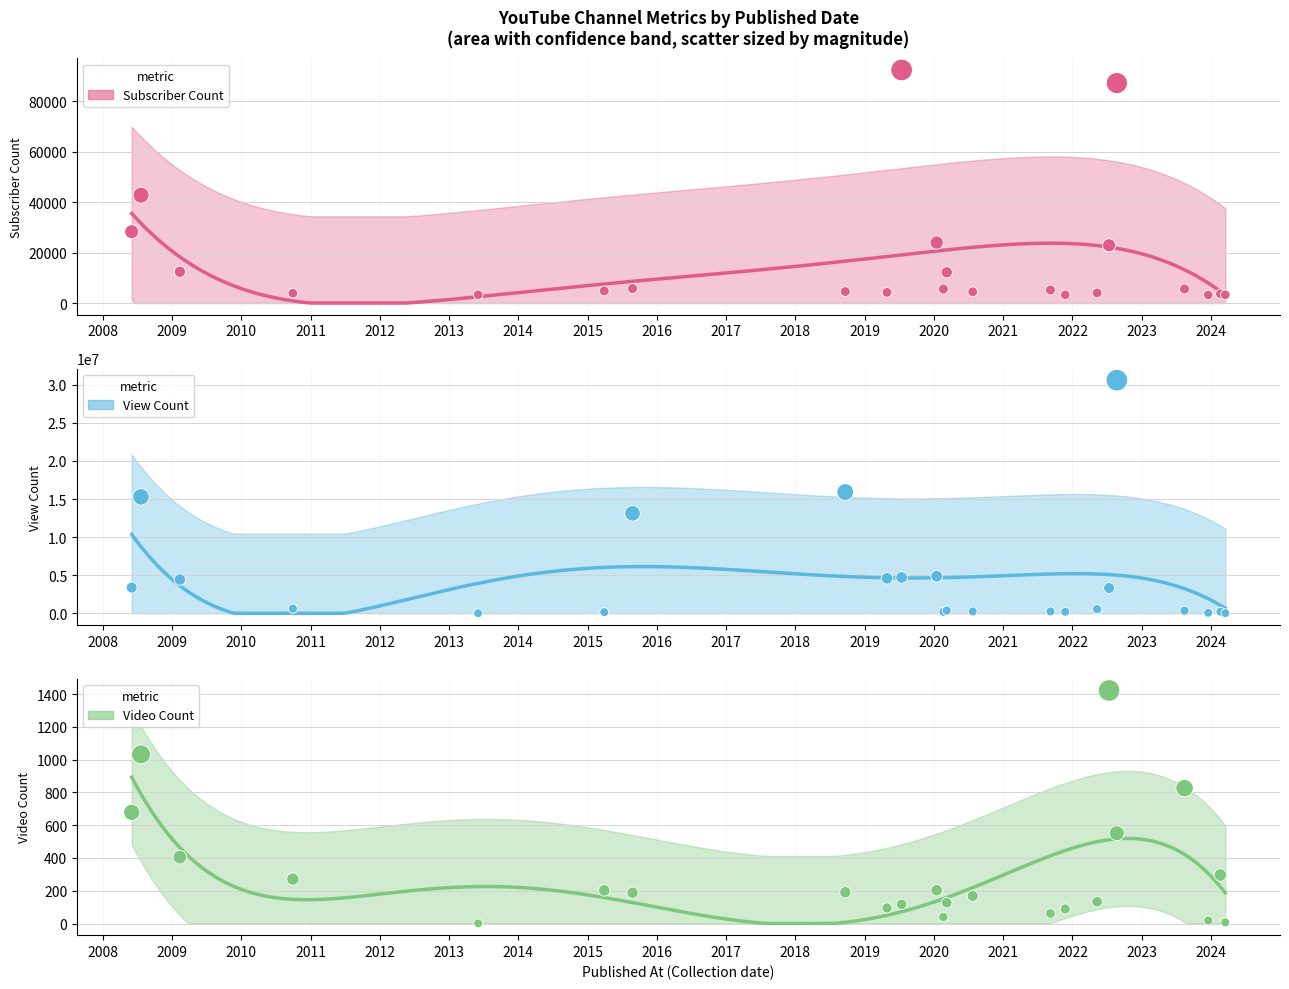

What is the total value across all series at 2020-02-20?

202073